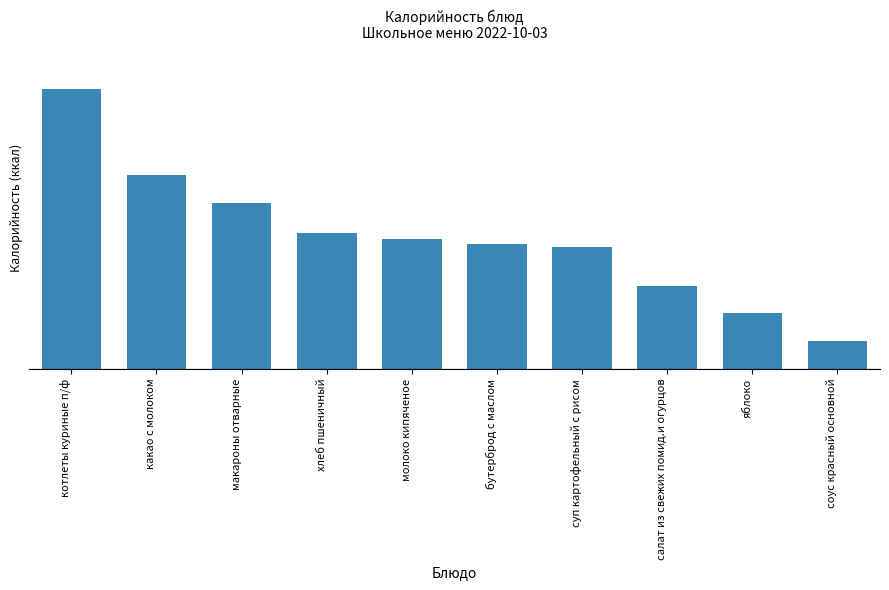

At which category does the chart reach its peak across all series?

котлеты куриные п/ф